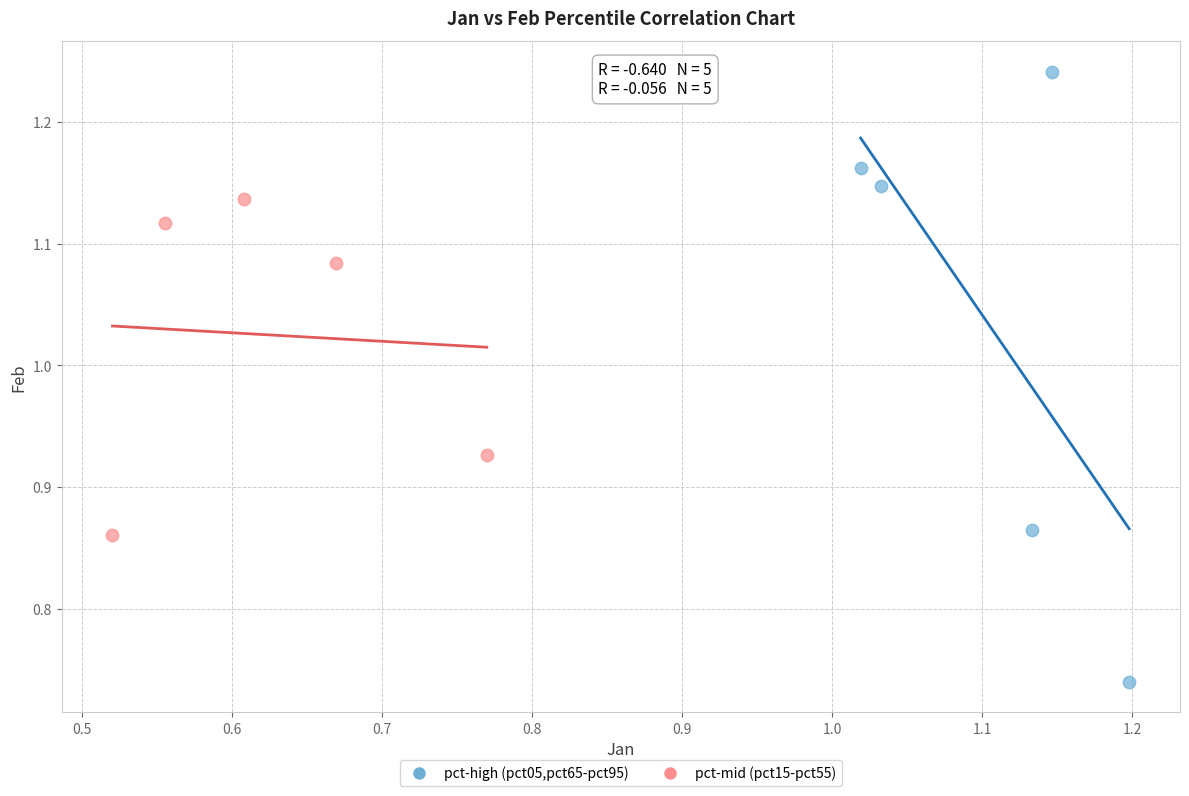

What are all the series names shown in the legend?

pct-high (pct05,pct65-pct95), pct-mid (pct15-pct55)